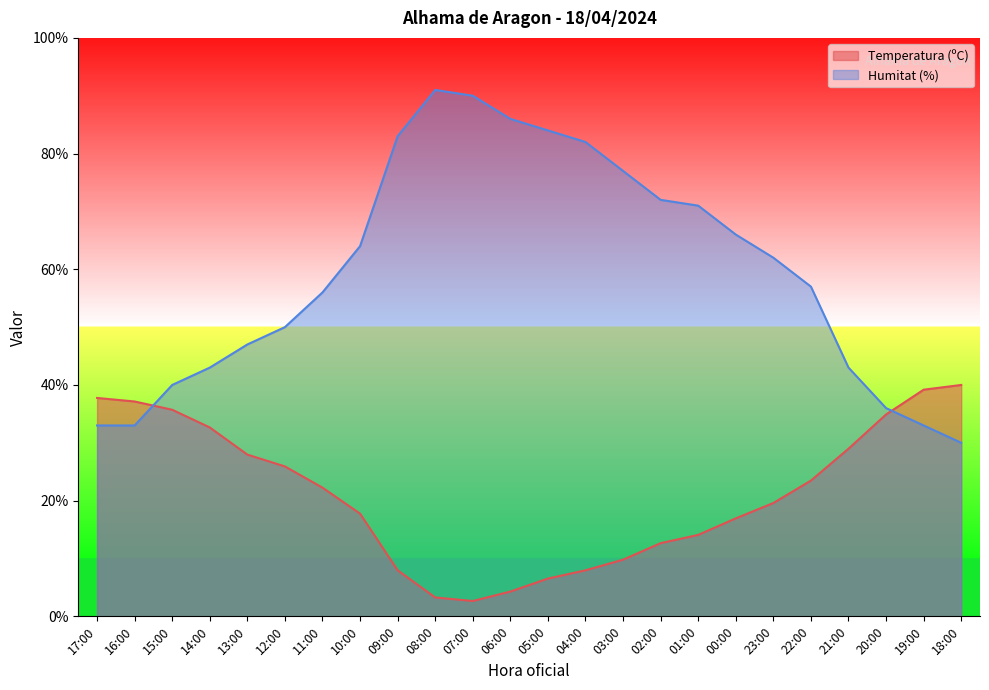

What is the difference between the second highest and minimum values in the Humitat (%) series?

60.0